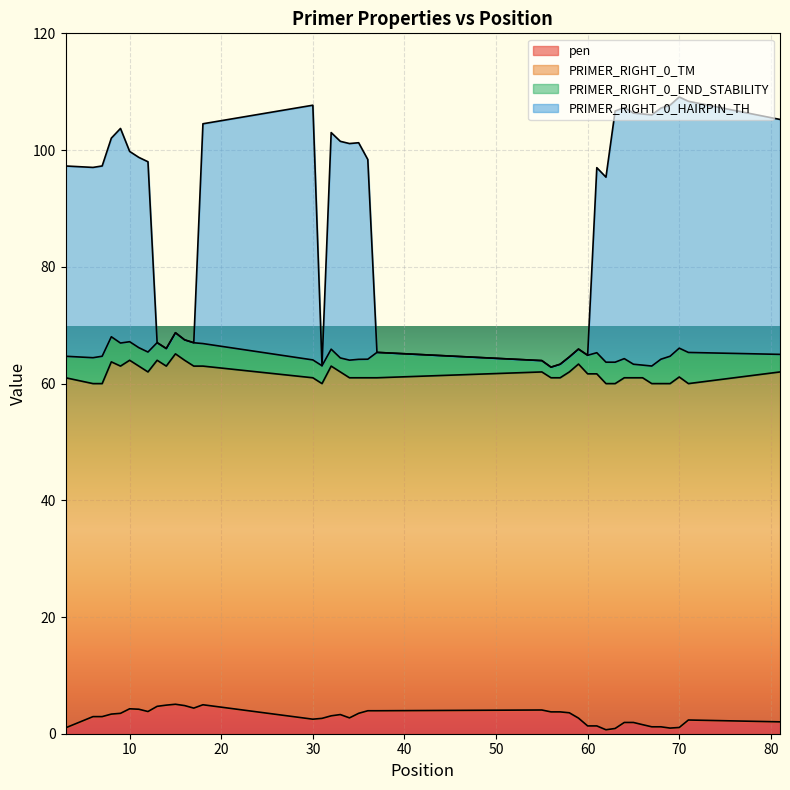

What is the difference between the pen values at 65 and 71?

0.4